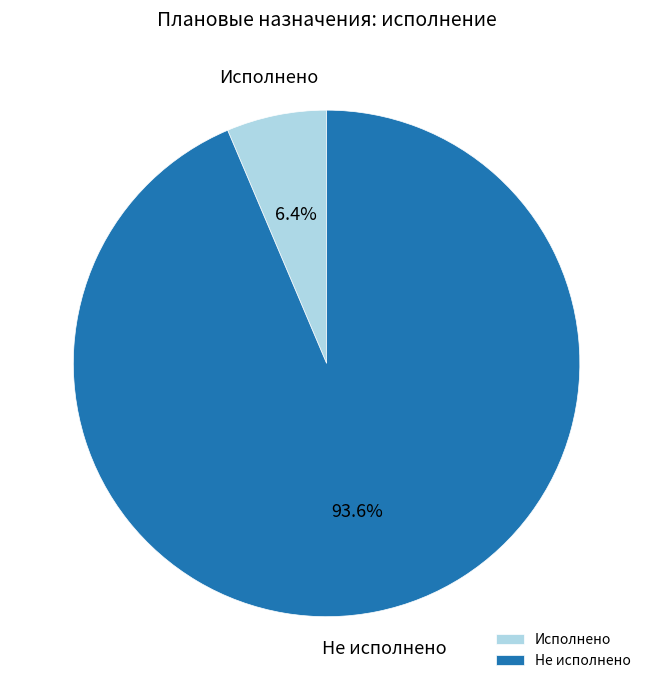

Which category accounts for the majority?

Не исполнено